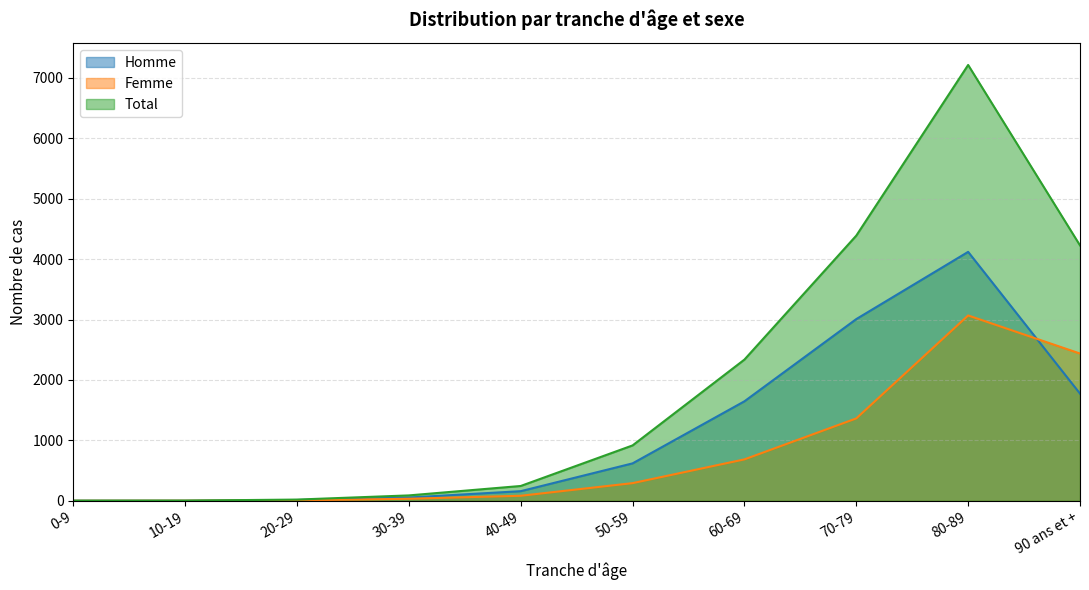

Where is Homme nearest to the value 2060?

90 ans et +